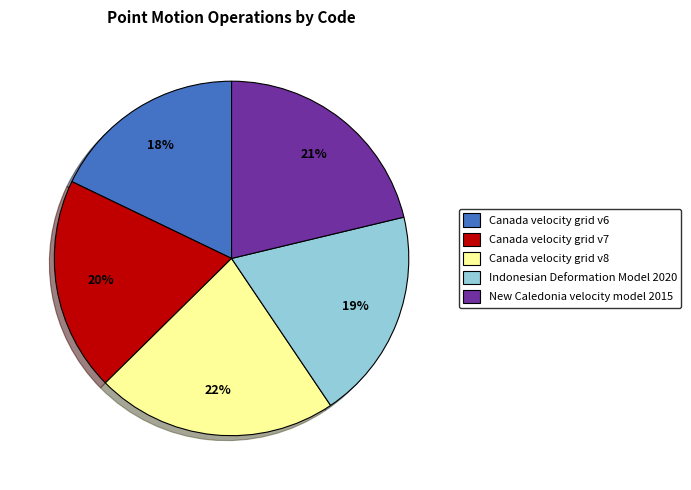

Which slice is the largest?

Canada velocity grid v8